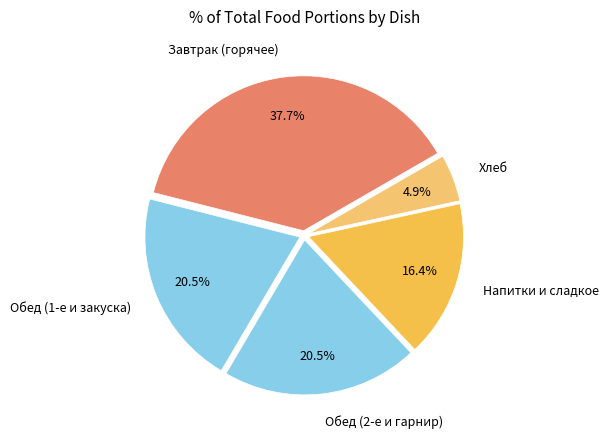

What is the ratio of the value at Обед (2-е и гарнир) to the value at Обед (1-е и закуска)?

1.0